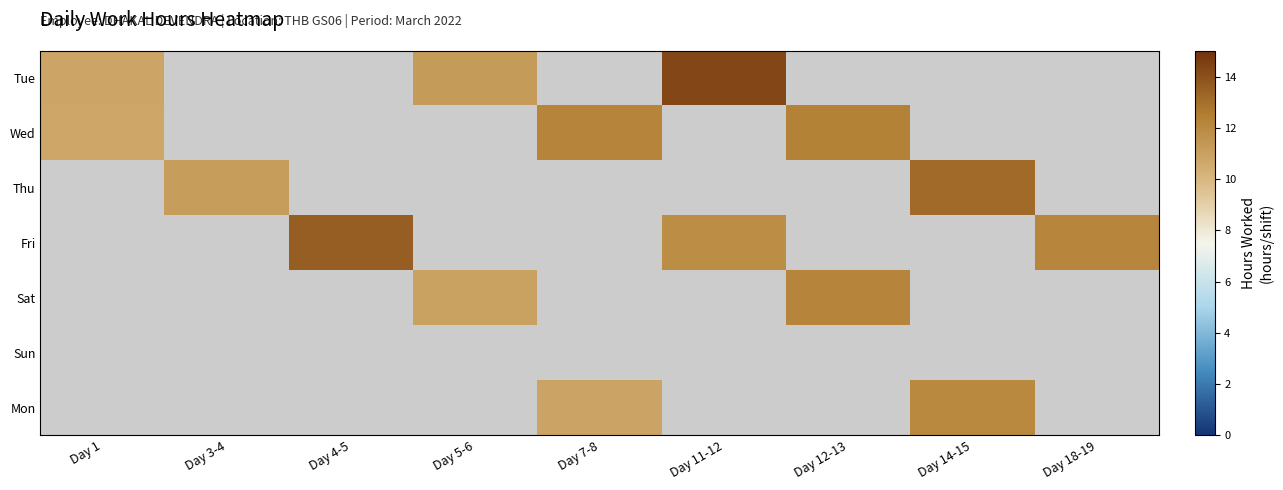

How many series are shown in this chart?

7